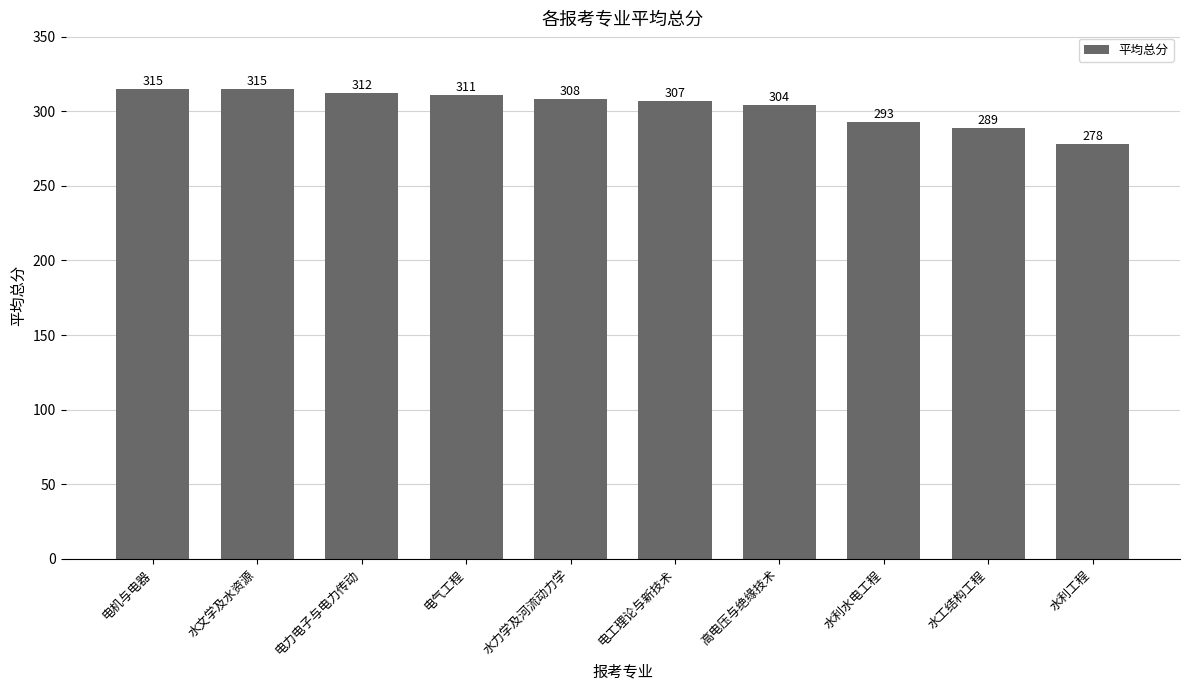

Reading left to right, transcribe all the data shown in this chart.

315	315	312	311	308	307	304	293	289	278